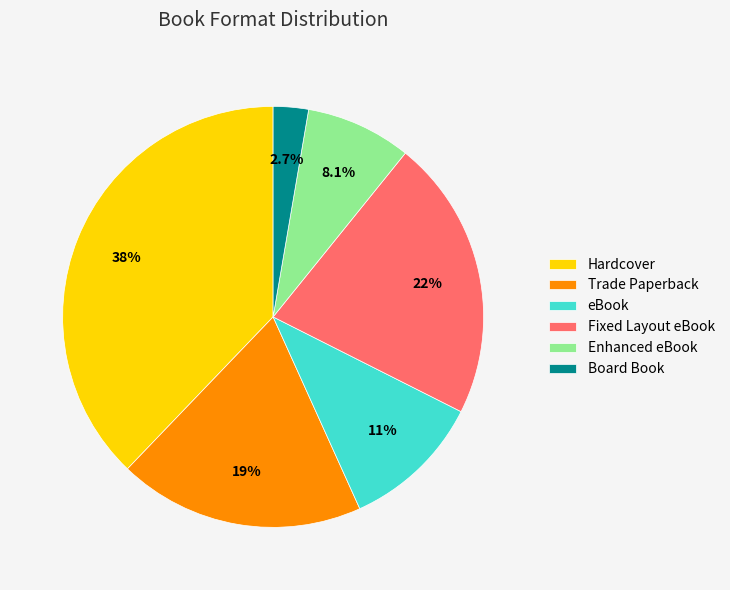

Is it true that eBook is 21% of the pie?

False